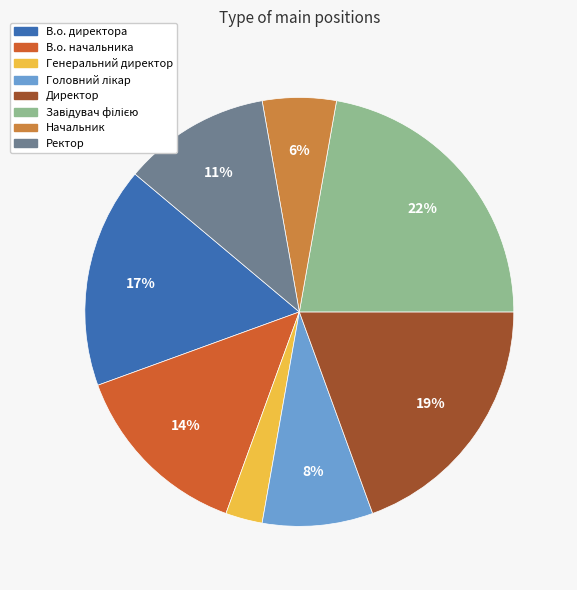

The Генеральний директор slice represents 3% of the pie. True or false?

True